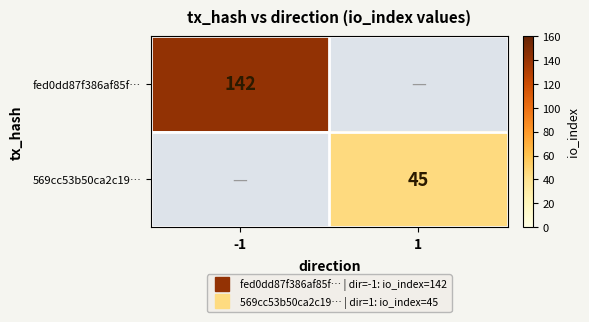

What is the sum of all fed0dd87f386af85f… values?

142